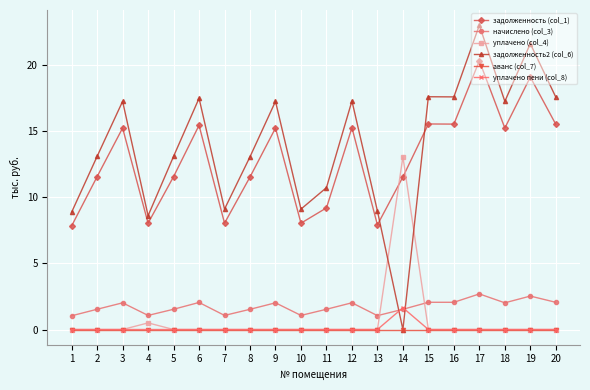

True or false: аванс (col_7) and задолженность (col_1) cross at least once.

False